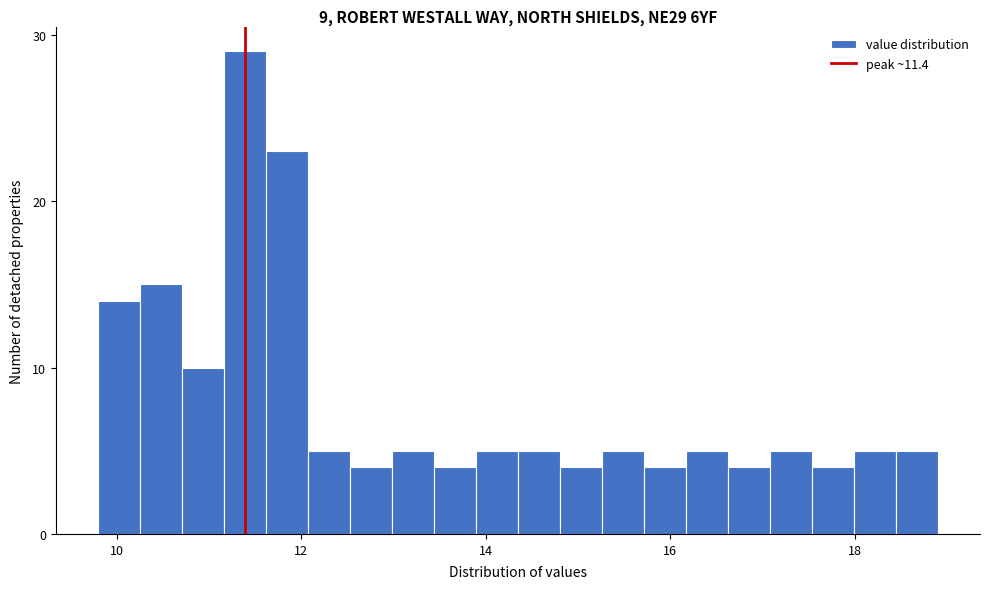

Around what value on the x-axis is the tallest bar? Give the approximate position of its centre, as read against the axis.

11.4